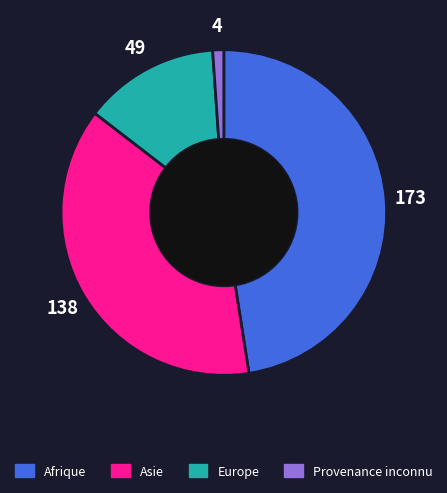

Does any single category account for the majority?

No